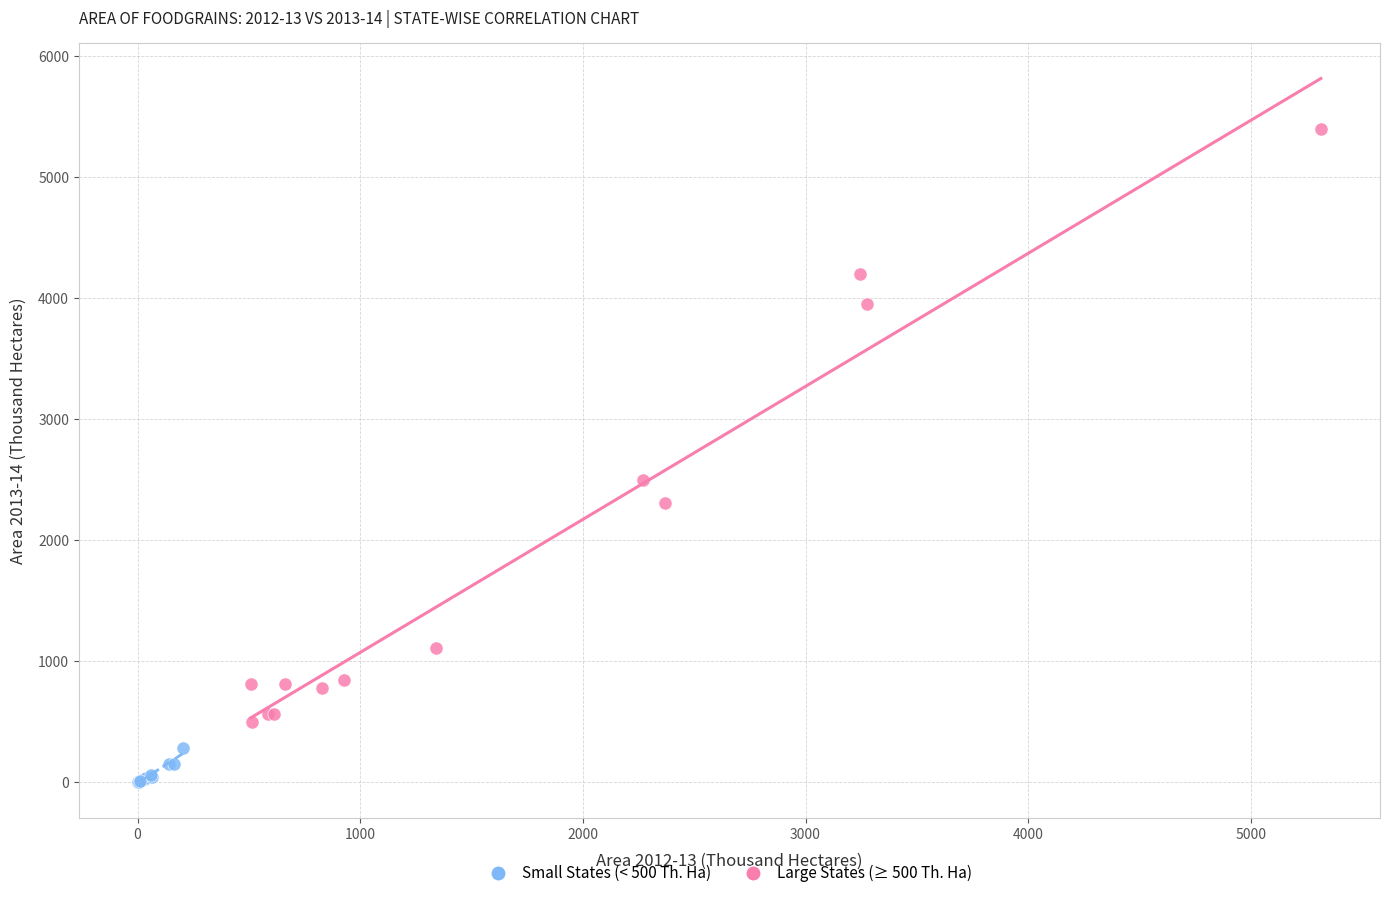

Which series contains the lowest Y value?

Small States (< 500 Th. Ha)